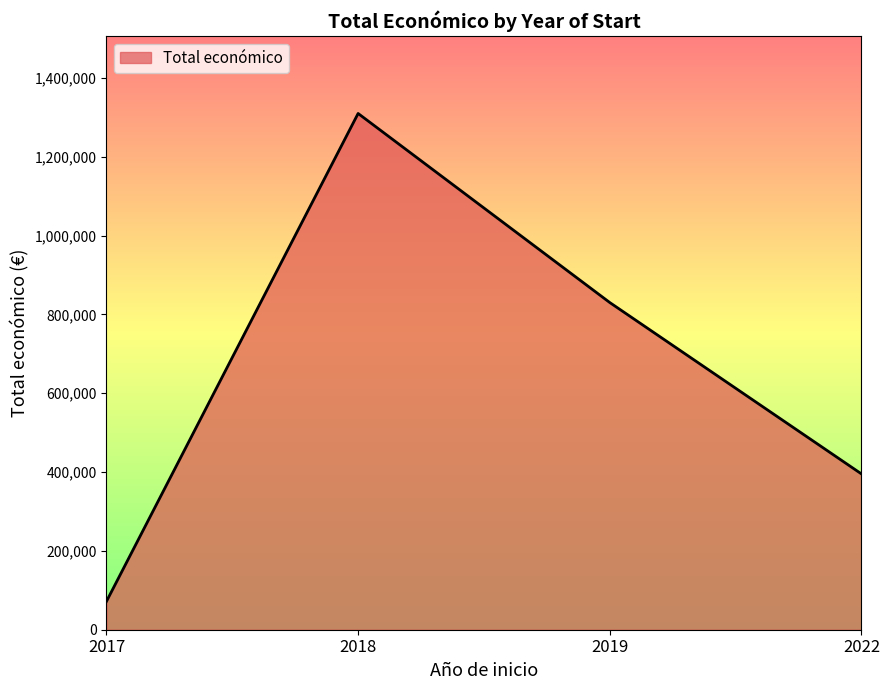

Which label corresponds to the largest value in the chart?

2018